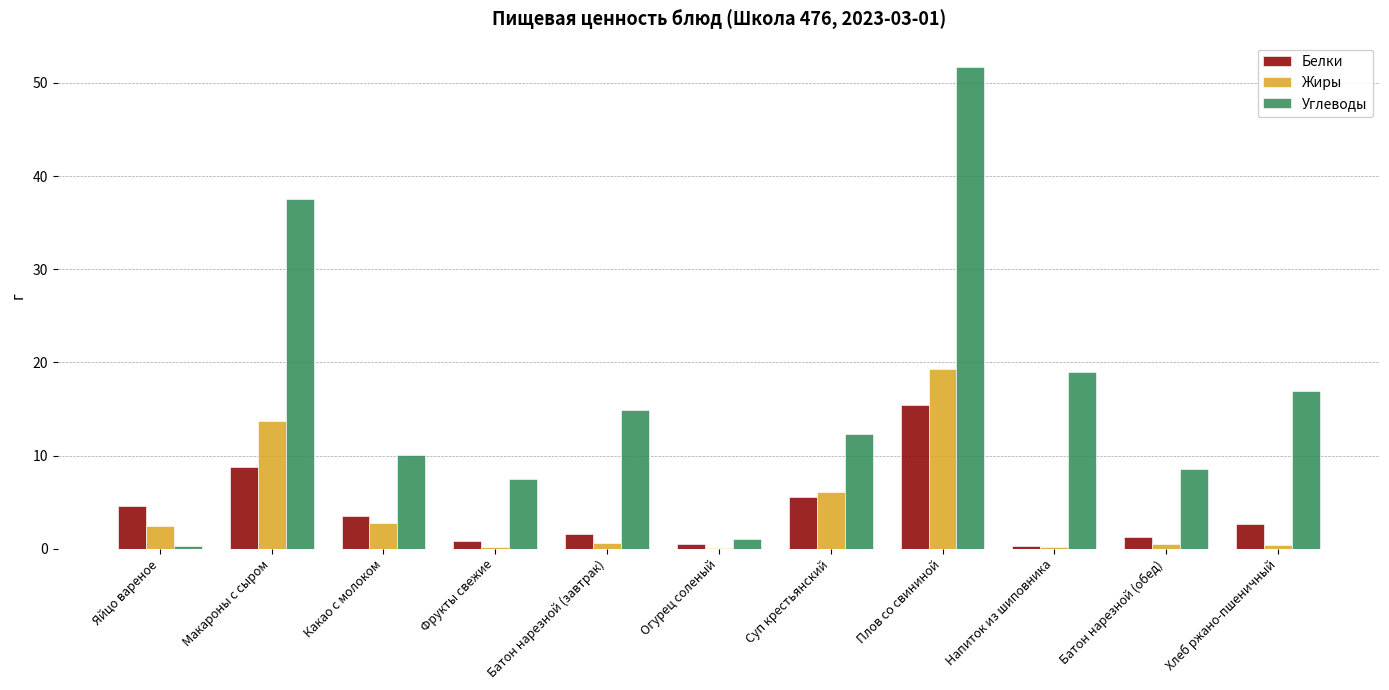

How many groups of bars are there?

11